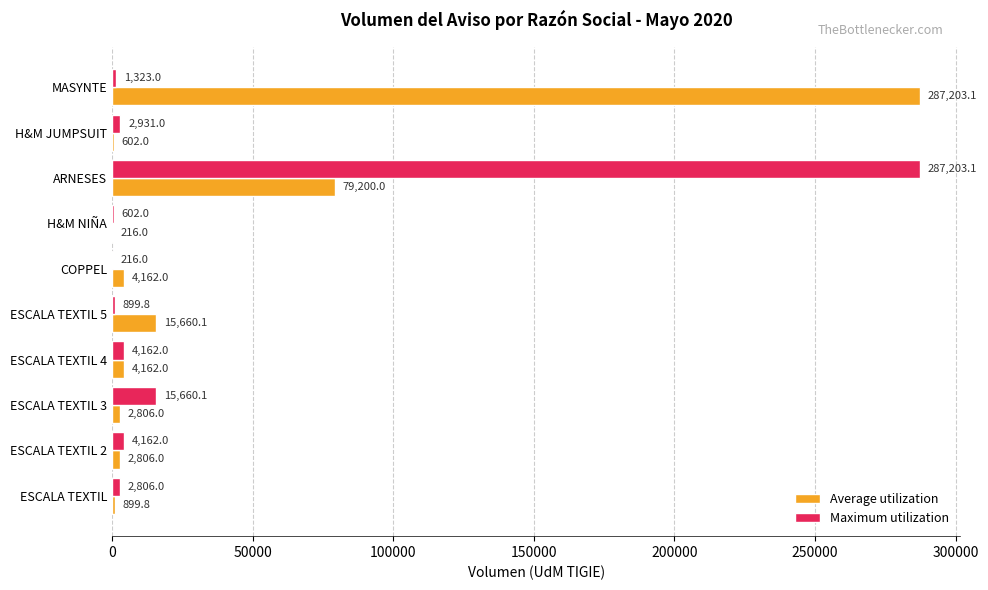

Where is Maximum utilization nearest to the value 143709?

ESCALA TEXTIL 3